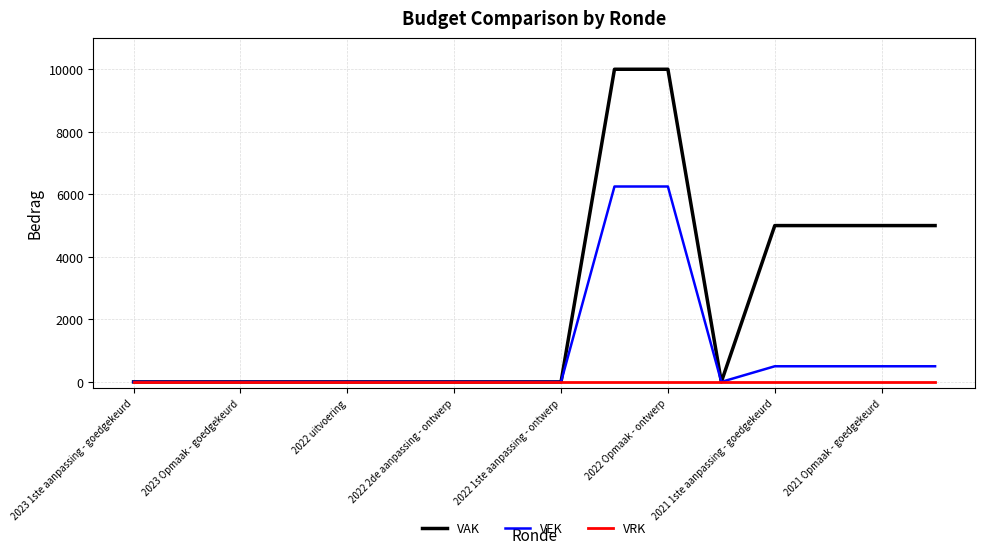

What is the greatest value displayed?

10000